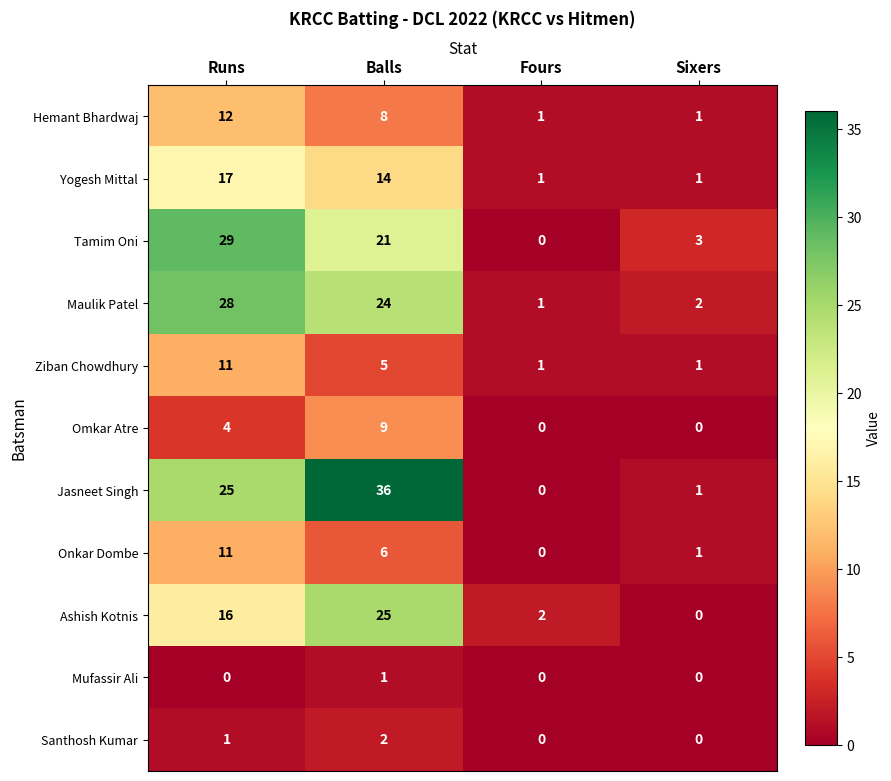

How many series are shown in this chart?

11